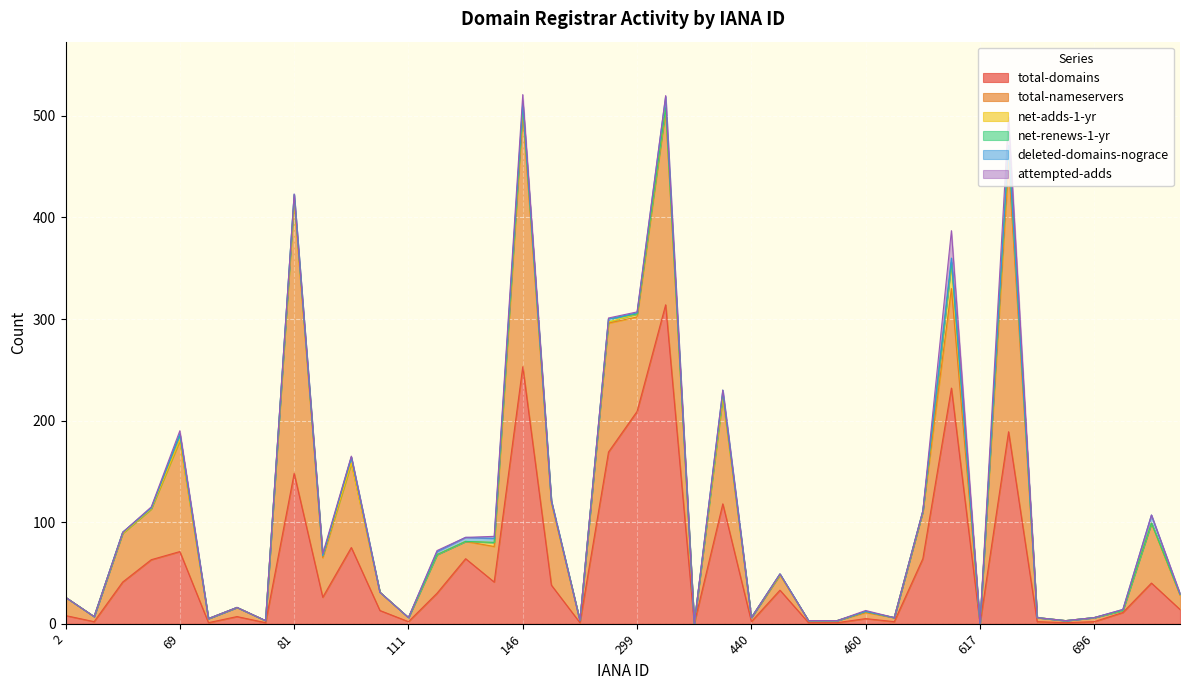

How many interior local valleys does the deleted-domains-nograce series have?

1